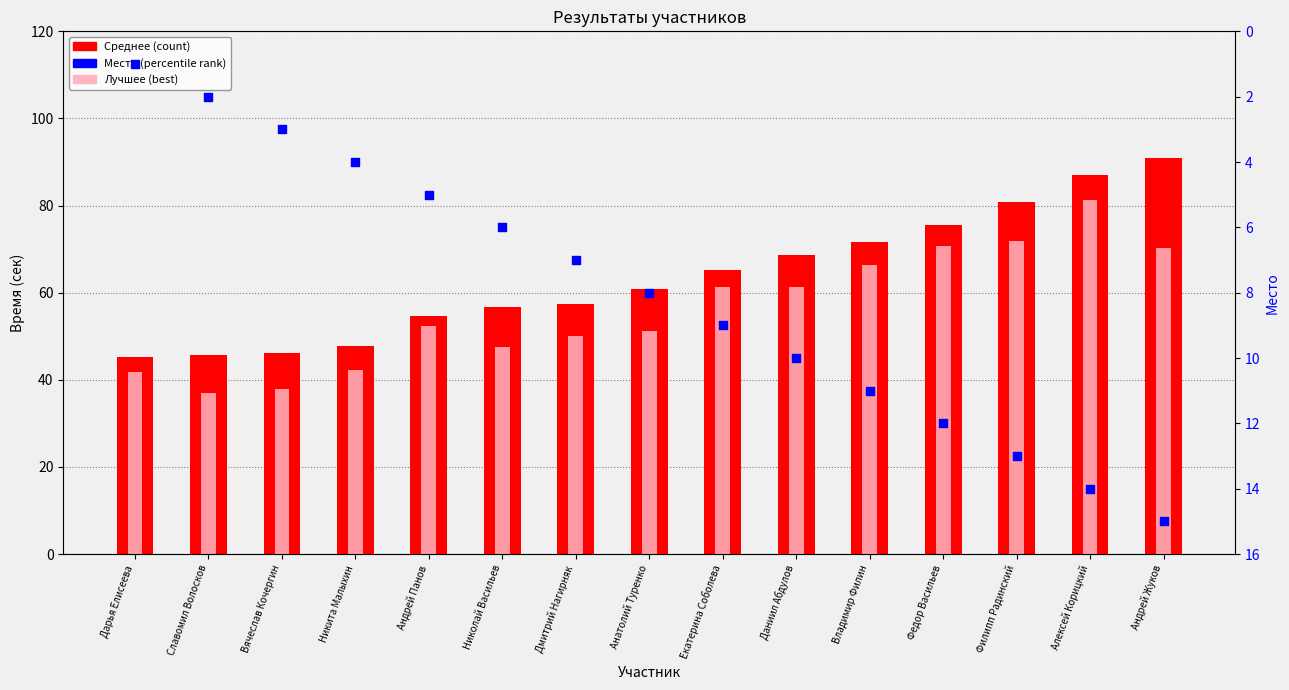

Which series reaches the maximum Y coordinate?

Среднее